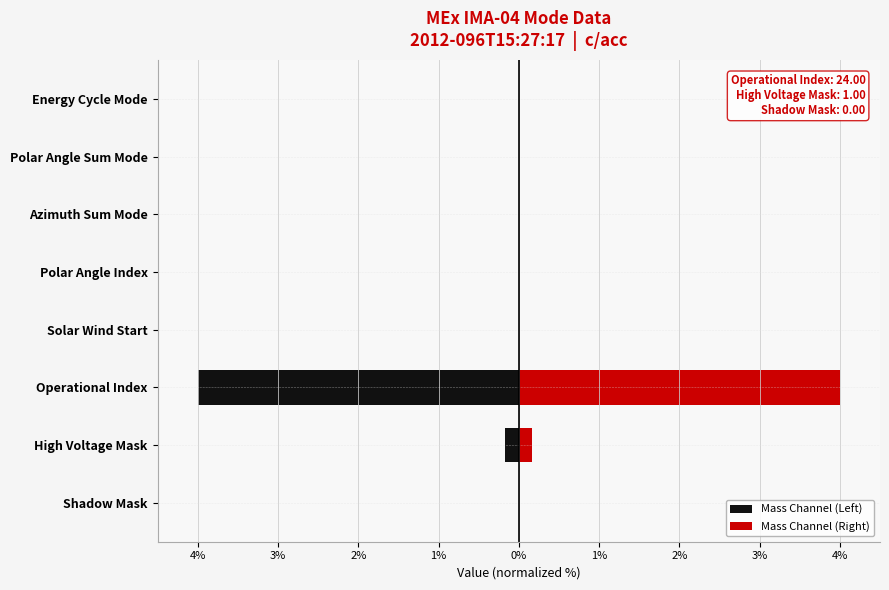

What is the maximum value shown in the chart?

4.0